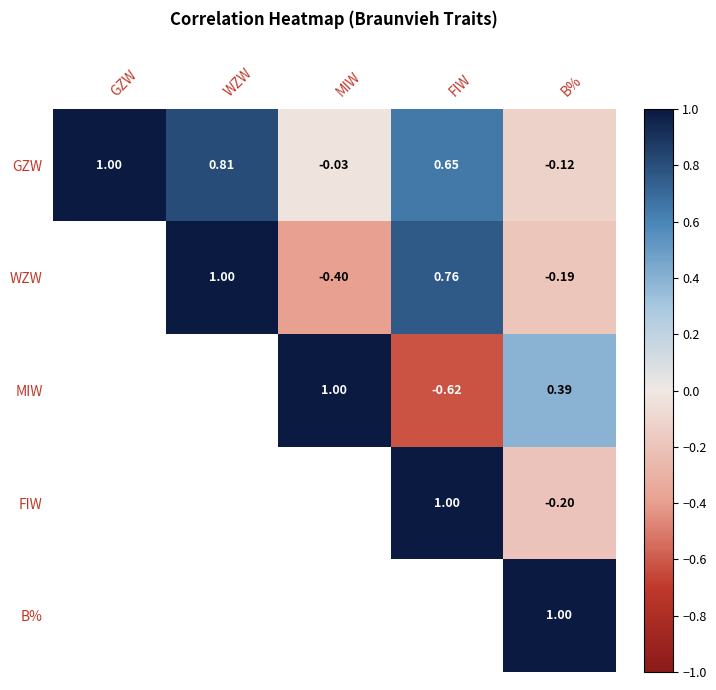

Is the value of GZW at MIW greater than the value of WZW at B%?

Yes